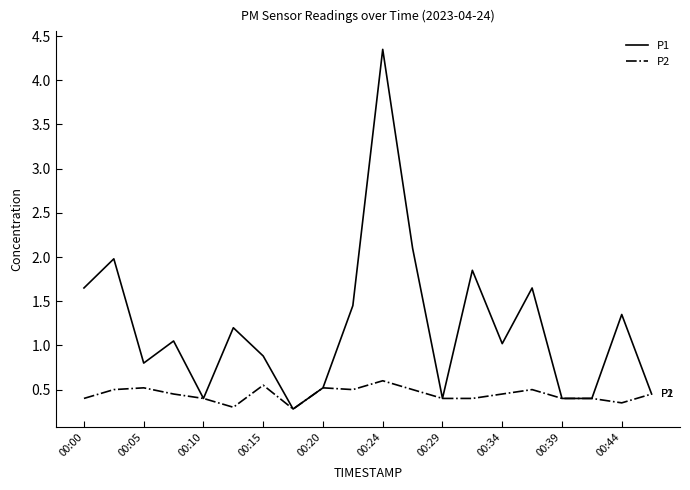

List the series in order of their overall mean, highest first.

P1, P2